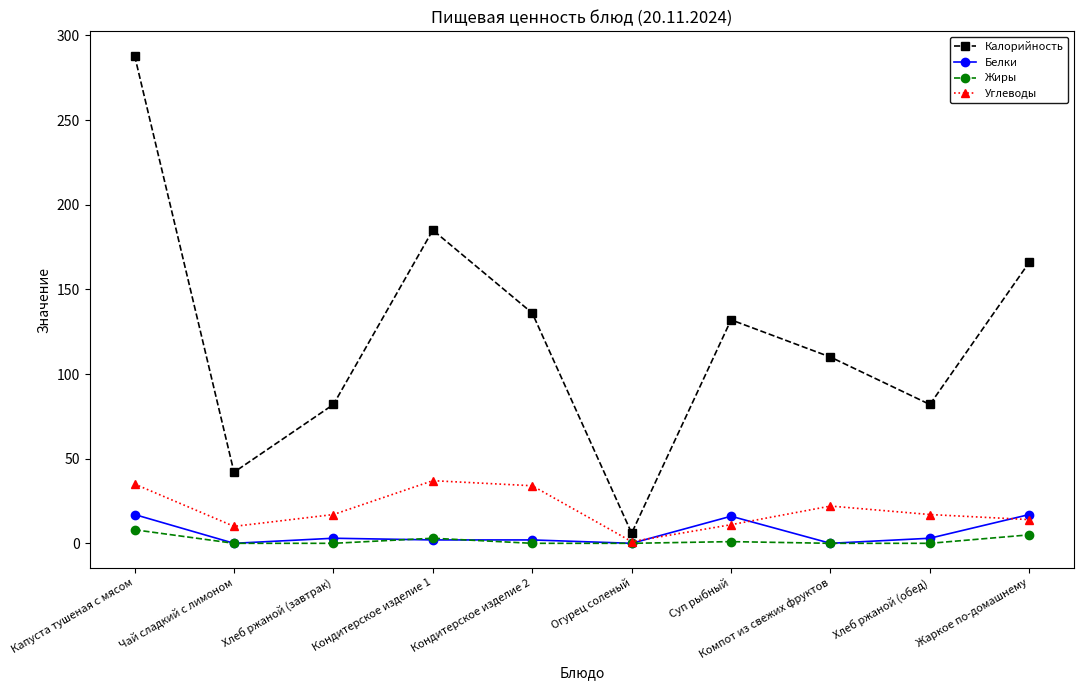

What is the spread (max minus min) of values at Чай сладкий с лимоном?

42